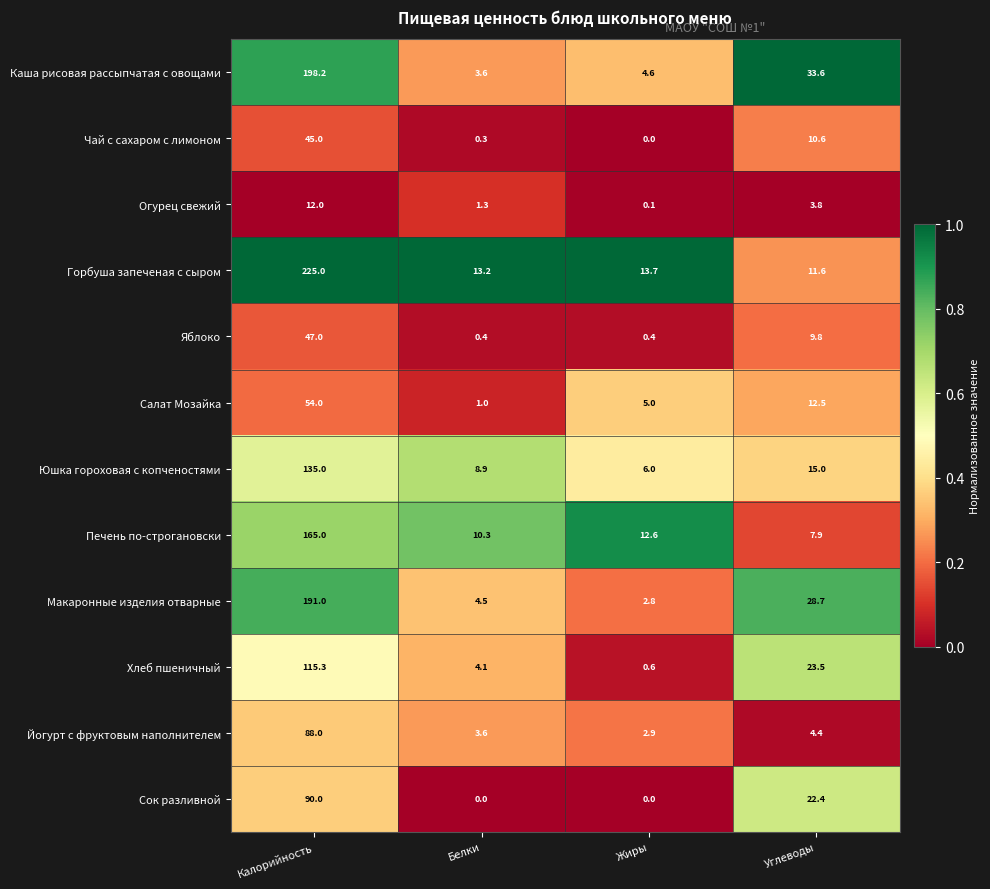

At which label does Печень по-строгановски first exceed 12?

Калорийность